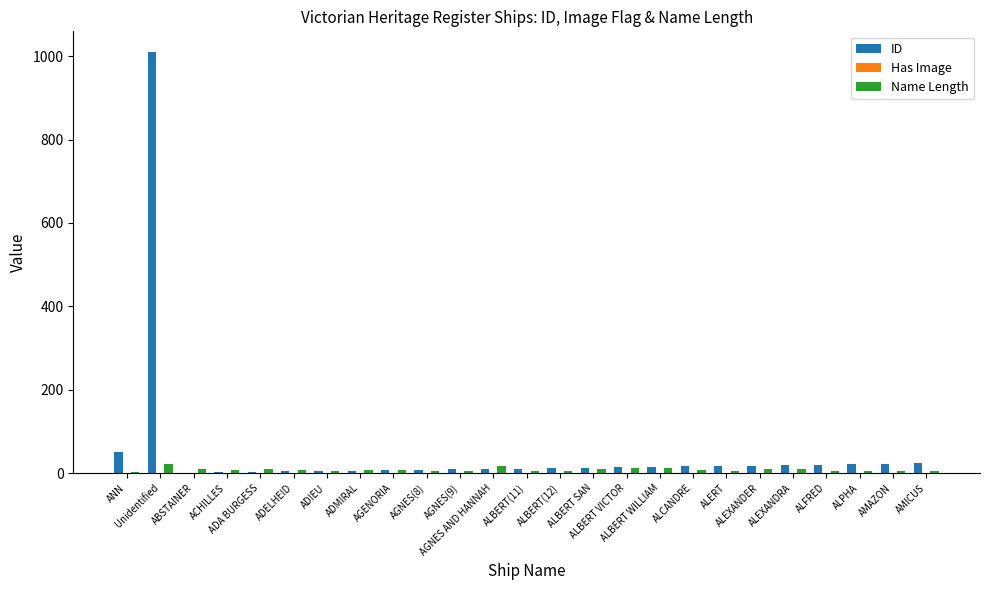

How many groups of bars are there?

25